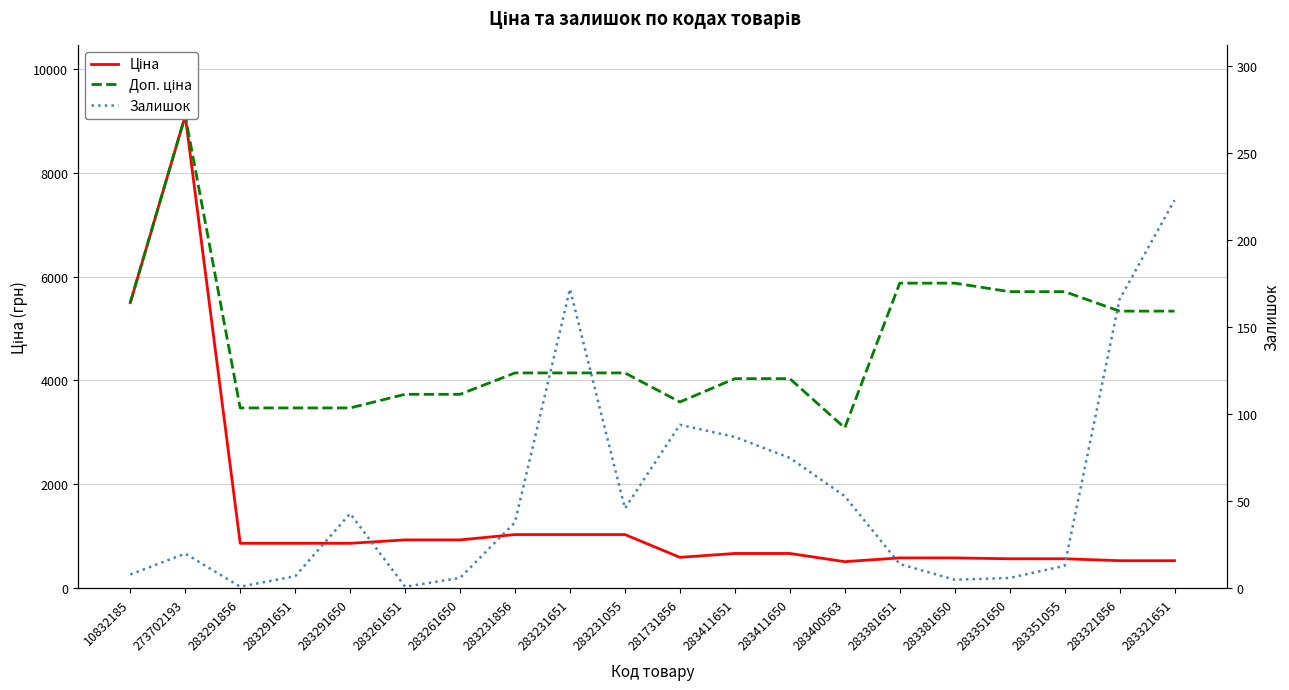

Rank the series by their maximum value, from lowest to highest.

Залишок, Ціна, Доп. ціна